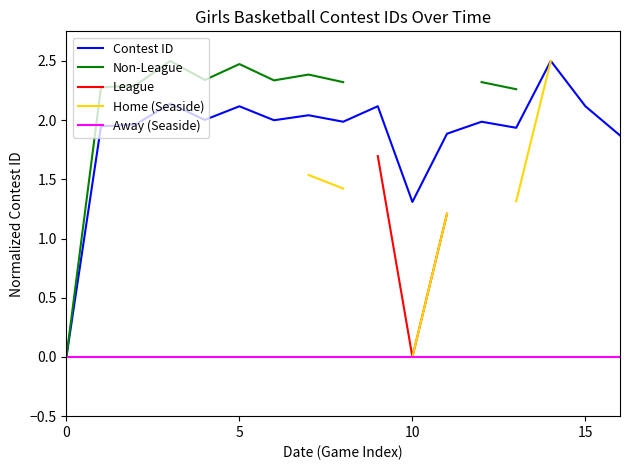

How many values in the Contest ID series are below 1?

1